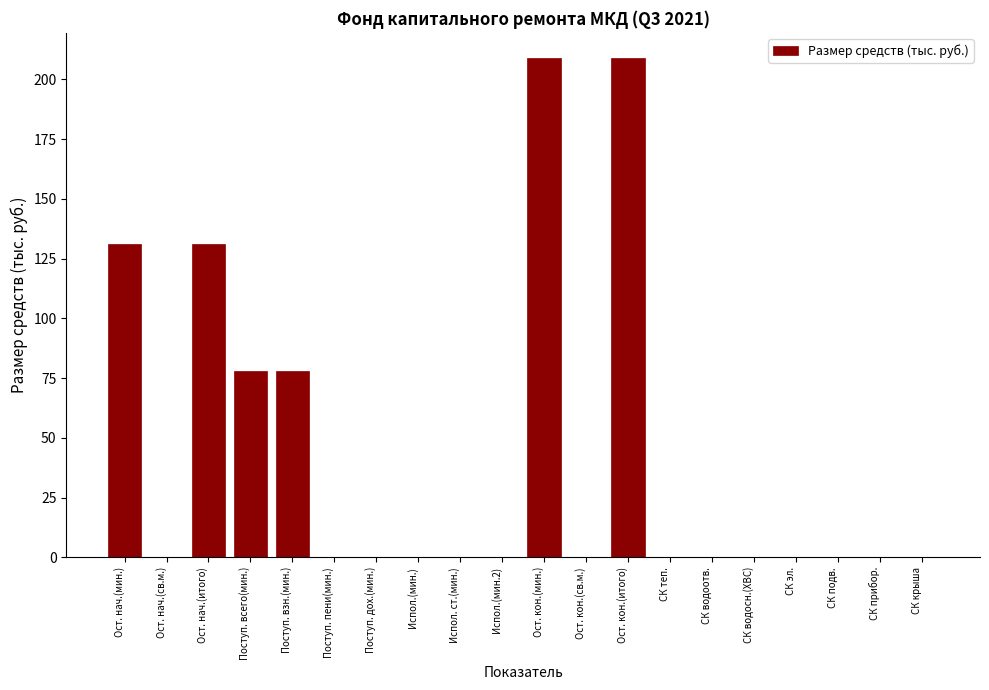

Reading right to left, list all the values displayed in this chart.

СК крыша=0.0	СК прибор.=0.0	СК подв.=0.0	СК эл.=0.0	СК водосн.(ХВС)=0.0	СК водоотв.=0.0	СК теп.=0.0	Ост. кон.(итого)=209.1	Ост. кон.(св.м.)=0.0	Ост. кон.(мин.)=209.1	Испол.(мин.2)=0.0	Испол. ст.(мин.)=0.0	Испол.(мин.)=0.0	Поступ. дох.(мин.)=0.0	Поступ. пени(мин.)=0.0	Поступ. взн.(мин.)=78.0	Поступ. всего(мин.)=78.0	Ост. нач.(итого)=131.1	Ост. нач.(св.м.)=0.0	Ост. нач.(мин.)=131.1